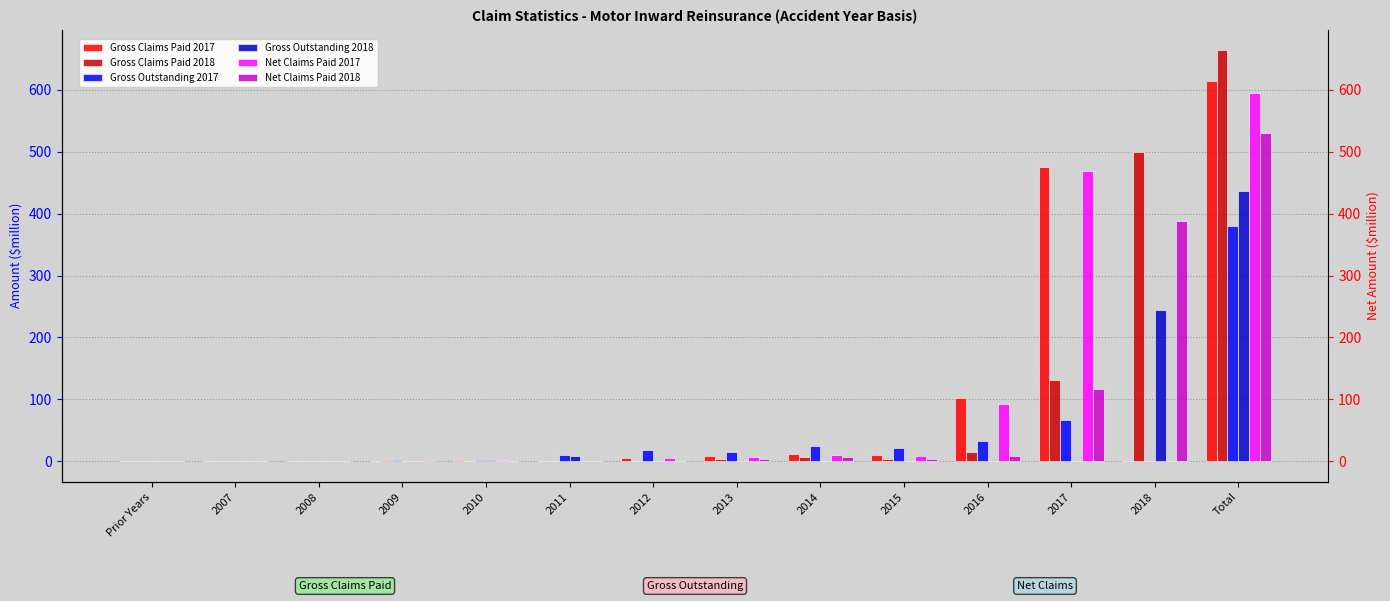

Which has a higher value, 2014 or 2011?

2014